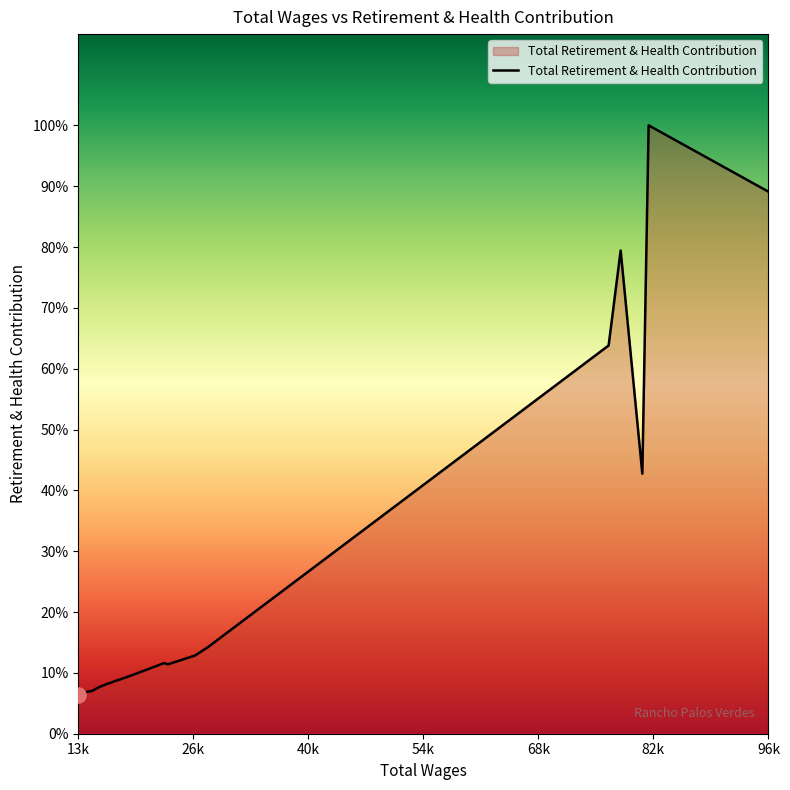

Is this an area chart (filled region under the line)?

Yes